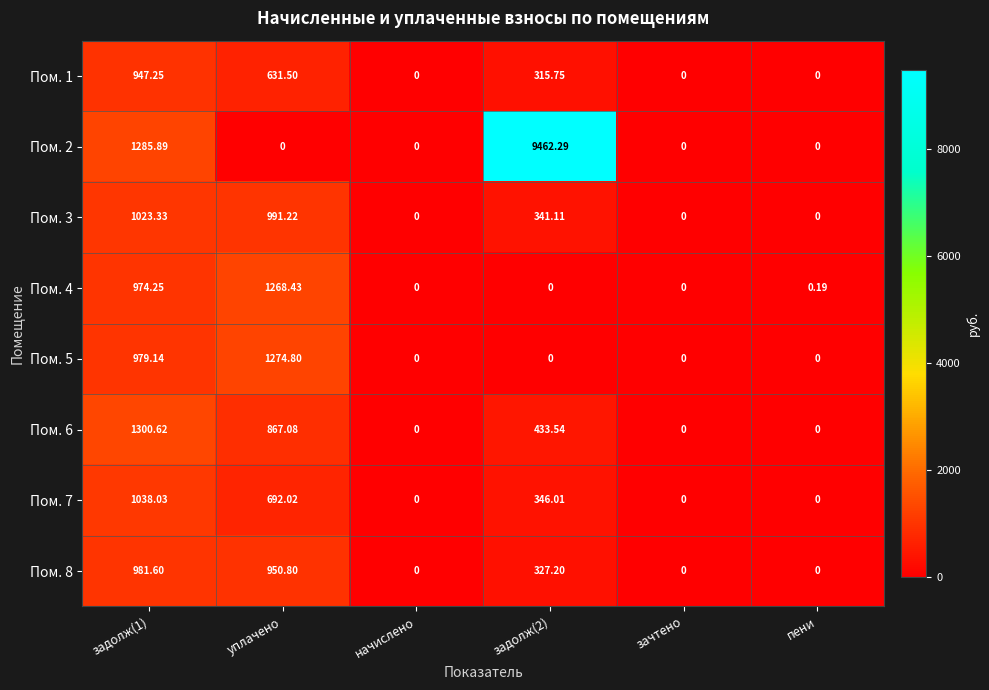

Is the value of Пом. 2 at начислено greater than the value of Пом. 7 at задолж(2)?

No